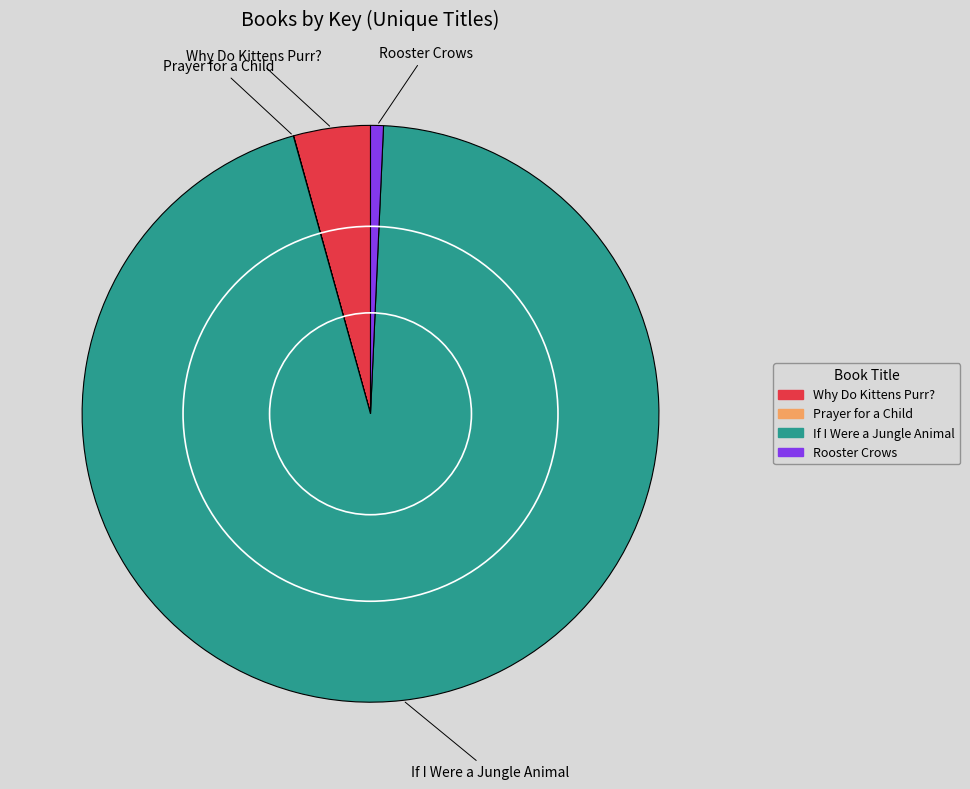

What is the majority slice?

If I Were a Jungle Animal